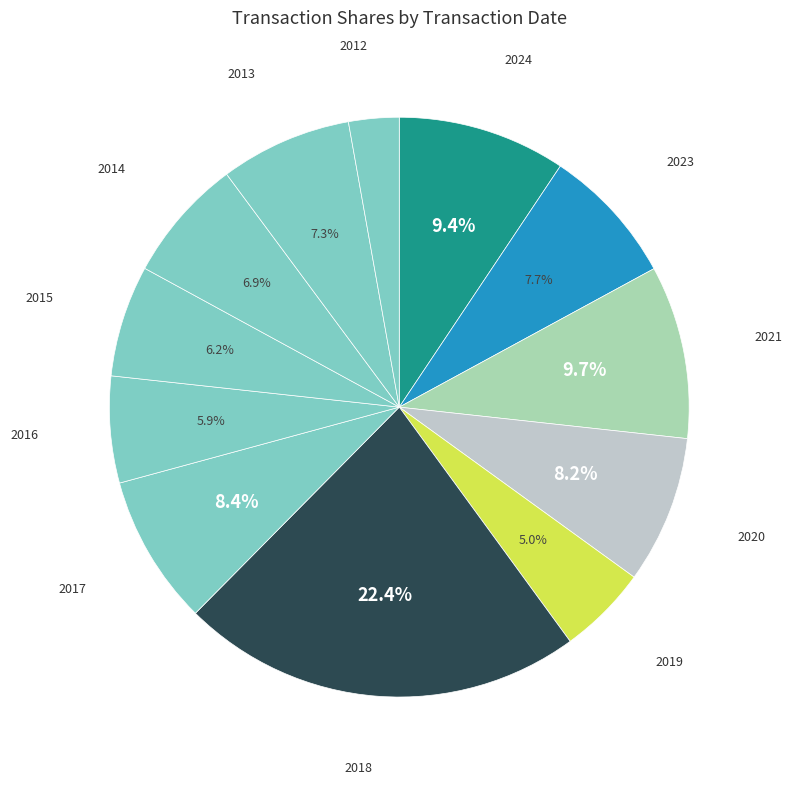

Count the number of slices in the pie.

12